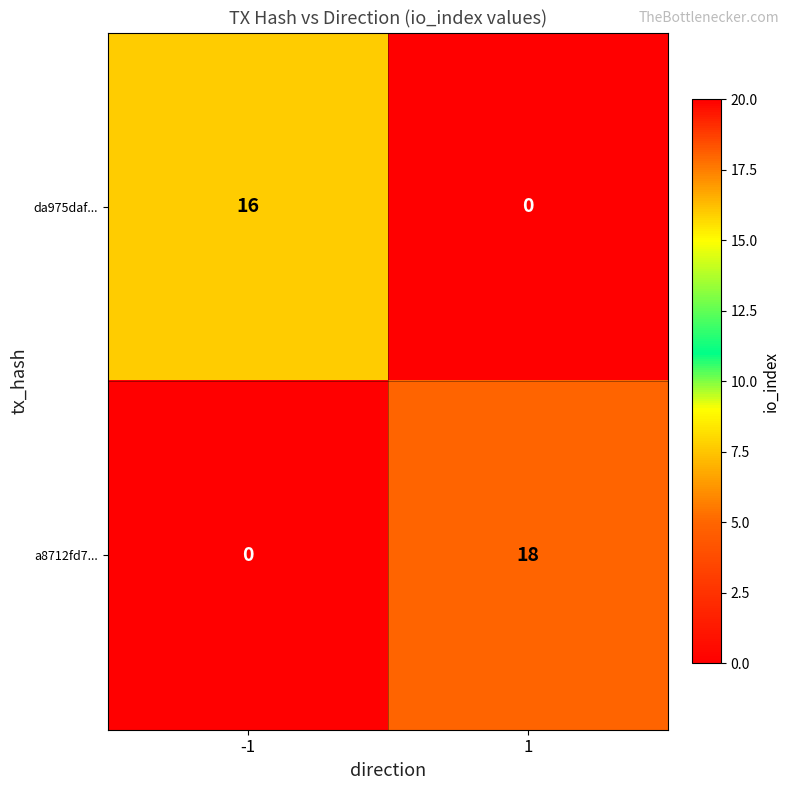

Reading left to right, extract all data points from this chart.

da975daf...: 16	0
a8712fd7...: 0	18